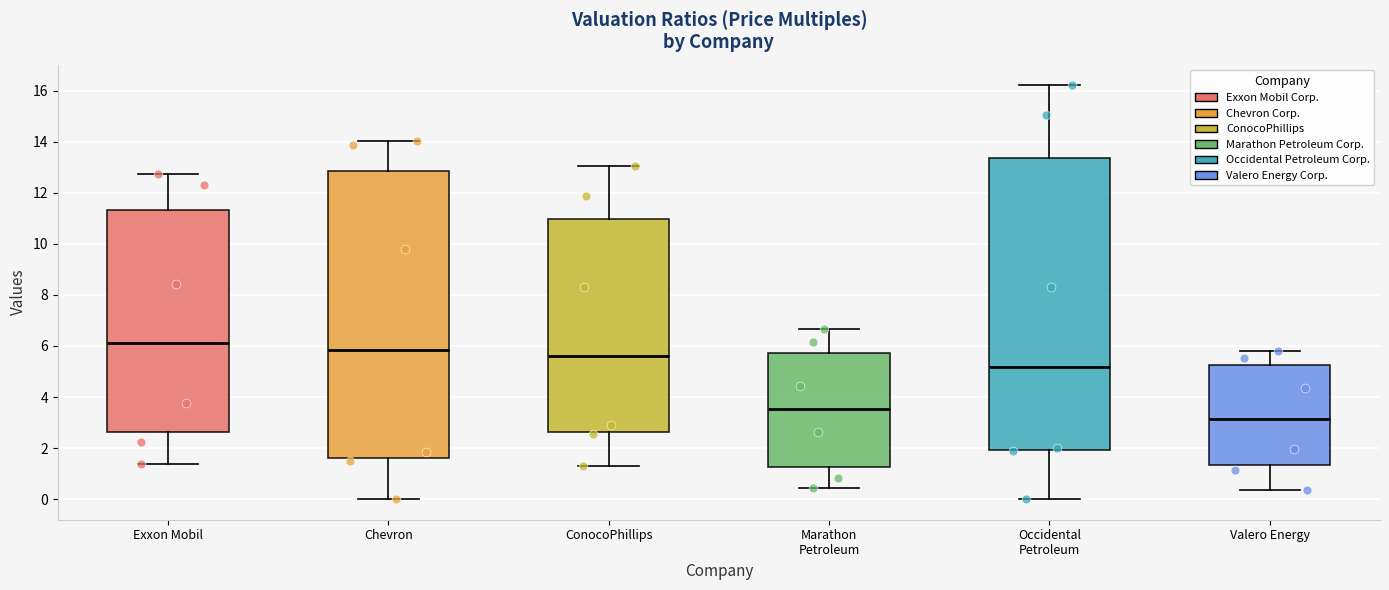

Reading left to right, transcribe this box plot: for each box, give where its median line is, the range the box spans, and where its two whiskers end, as read against the y-axis. The values are not printed on the chart, so give them approximately, as read against the axis.

Exxon Mobil: median 6.2, box 2.6 to 11.4, whiskers 1.4 to 12.8
Chevron: median 5.8, box 1.6 to 12.8, whiskers 0.0 to 14.0
ConocoPhillips: median 5.6, box 2.6 to 11.0, whiskers 1.4 to 13.0
Marathon Petroleum: median 3.6, box 1.2 to 5.8, whiskers 0.4 to 6.6
Occidental Petroleum: median 5.2, box 2.0 to 13.4, whiskers 0.0 to 16.2
Valero Energy: median 3.2, box 1.4 to 5.2, whiskers 0.4 to 5.8